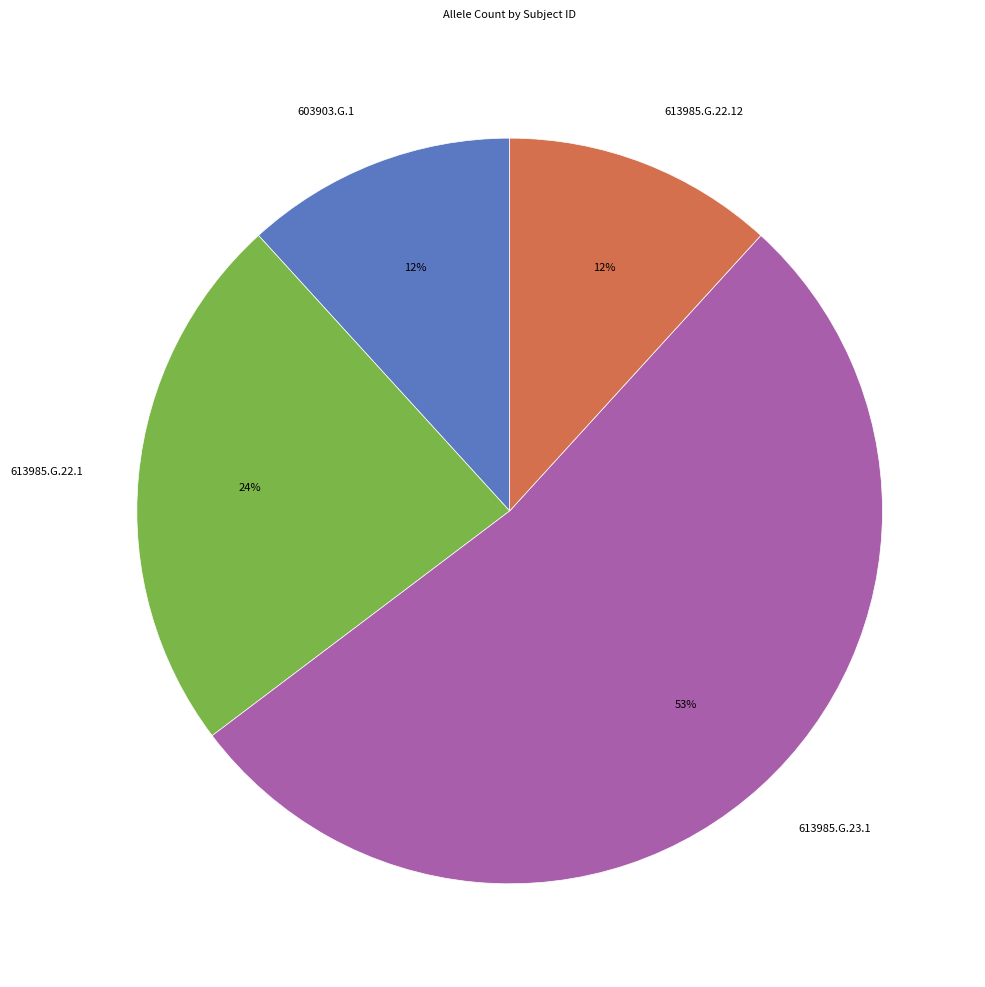

Which category has the biggest portion of the pie?

613985.G.23.1